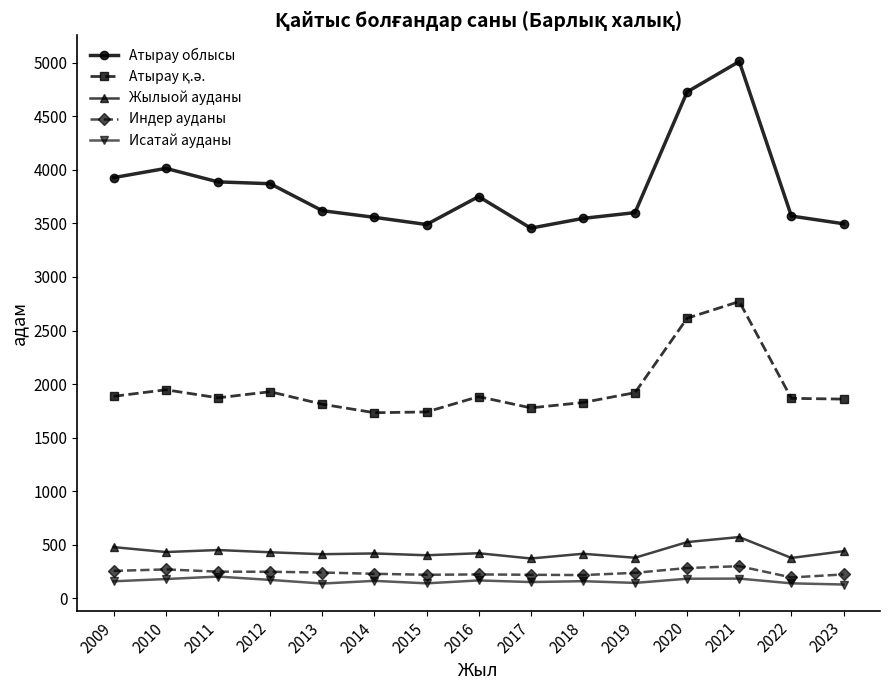

True or false: Жылыой ауданы and Атырау облысы intersect in this chart.

False